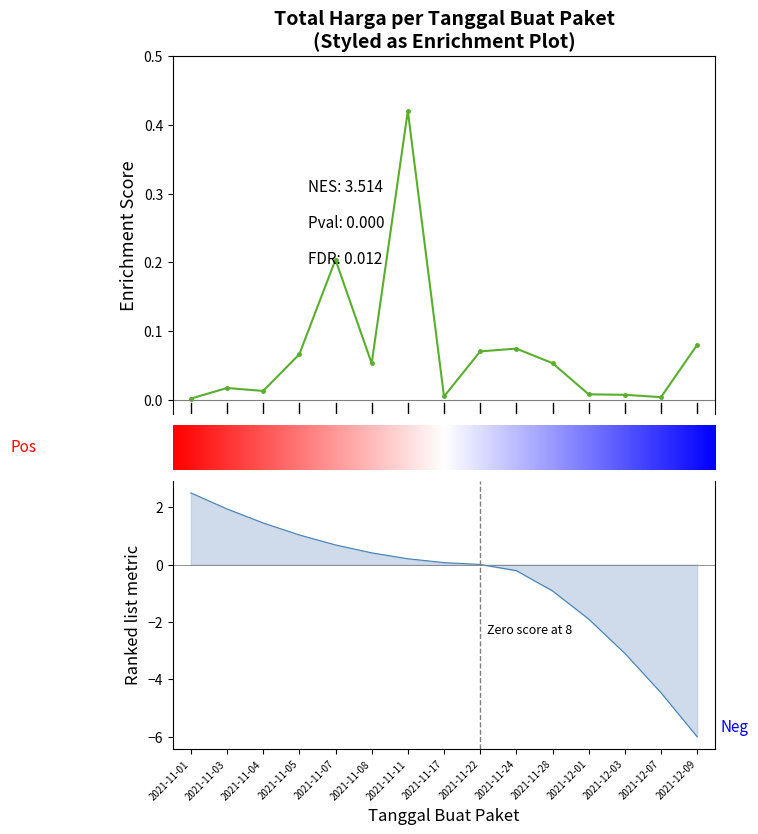

Is it true that the value at 2021-11-11 is 0.3?

False